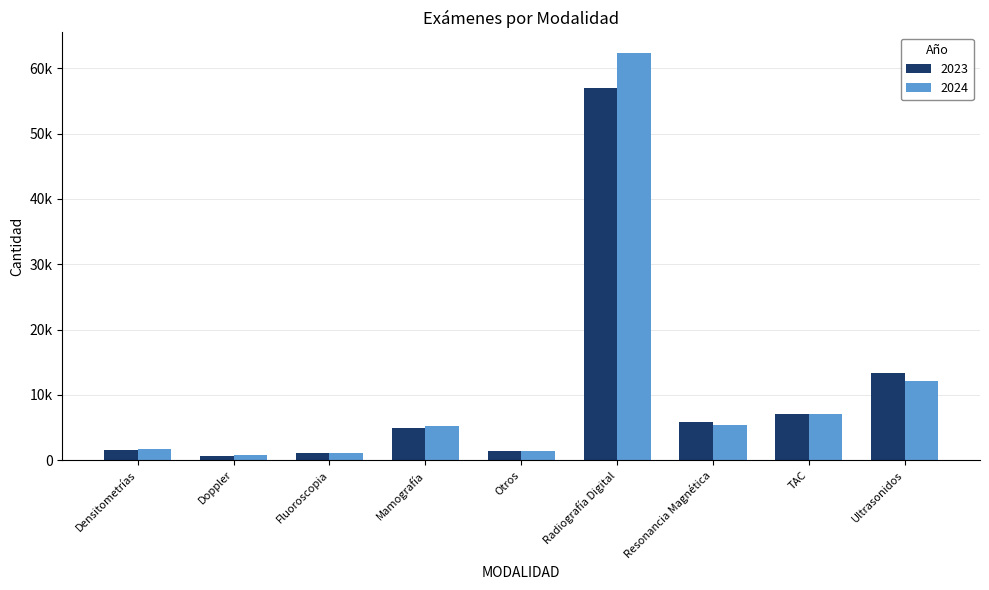

List the labels in order of 2023 value, smallest first.

Doppler, Fluoroscopia, Otros, Densitometrías, Mamografía, Resonancia Magnética, TAC, Ultrasonidos, Radiografía Digital